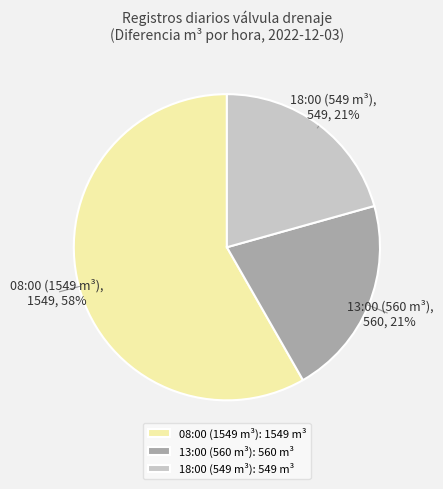

What is the largest slice in the pie chart?

08:00 (1549 m³)